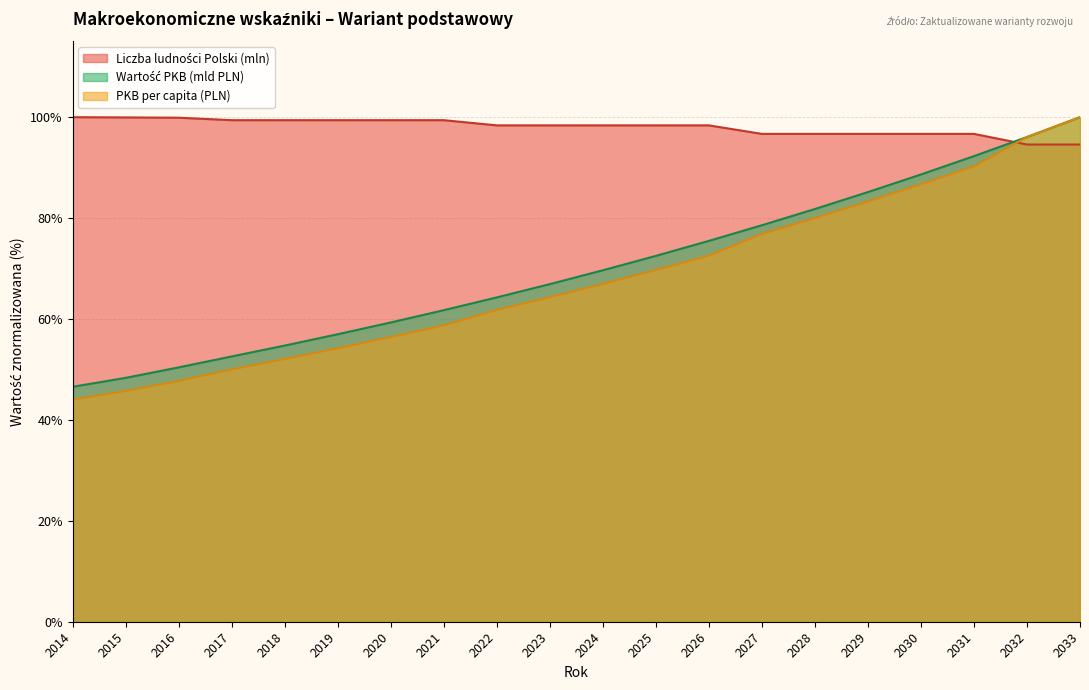

Which has a higher value, 2023 or 2022?

2023